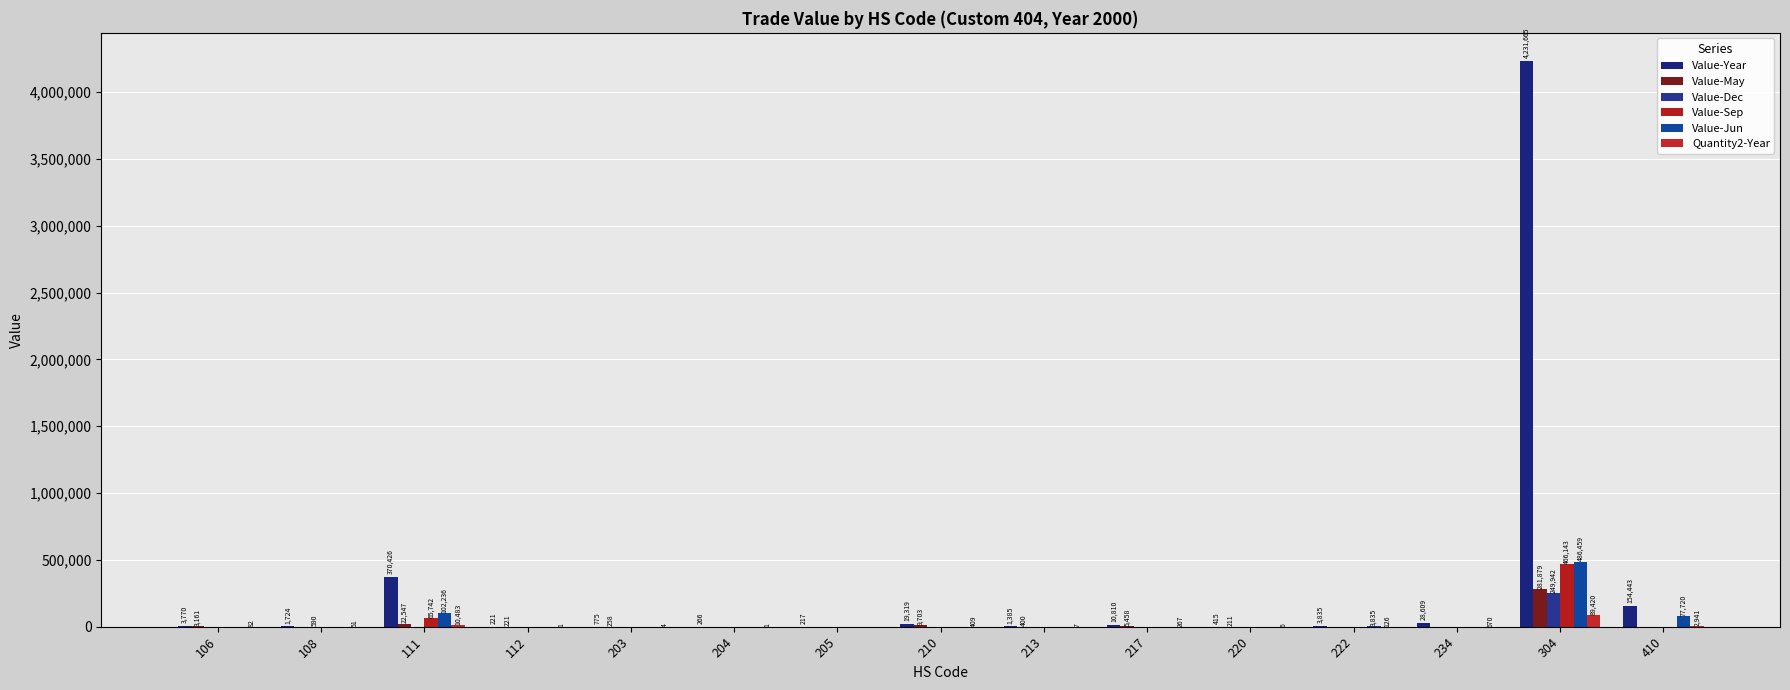

What is the total value across all series at 108?

2365